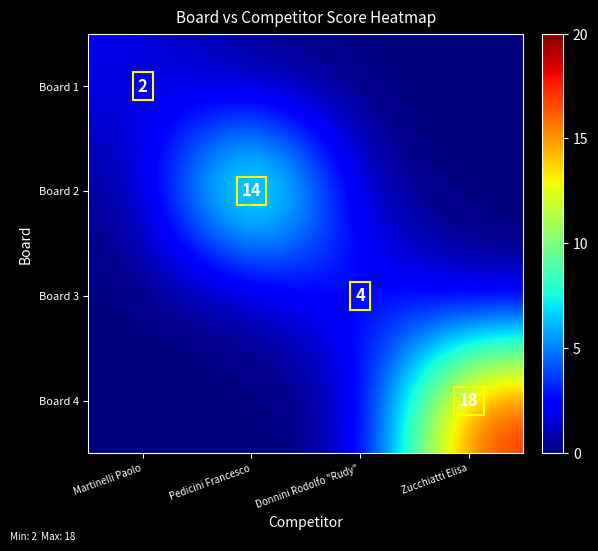

Is it true that Board 3 equals 4 at Donnini Rodolfo "Rudy"?

True